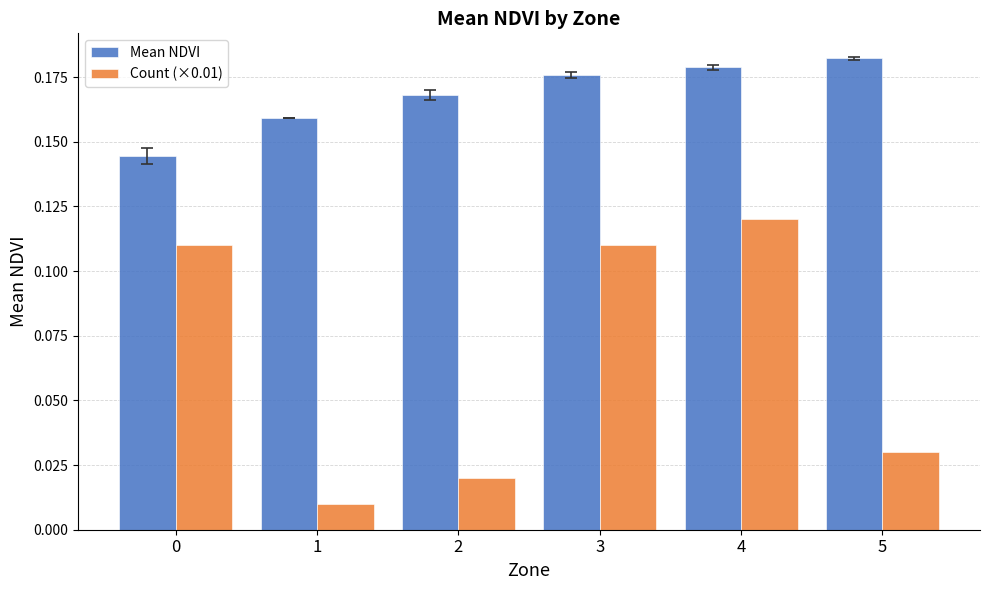

Count the Mean NDVI values in the range 0 to 1.

6